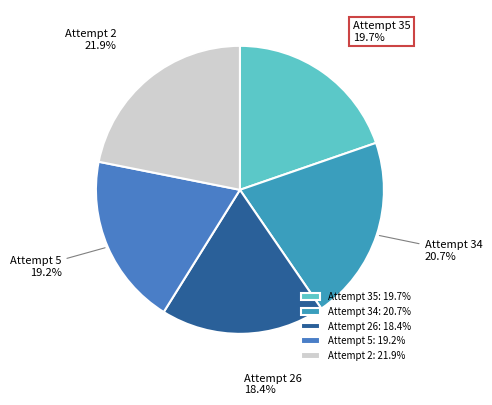

The Attempt 26 slice represents 18% of the pie. True or false?

True